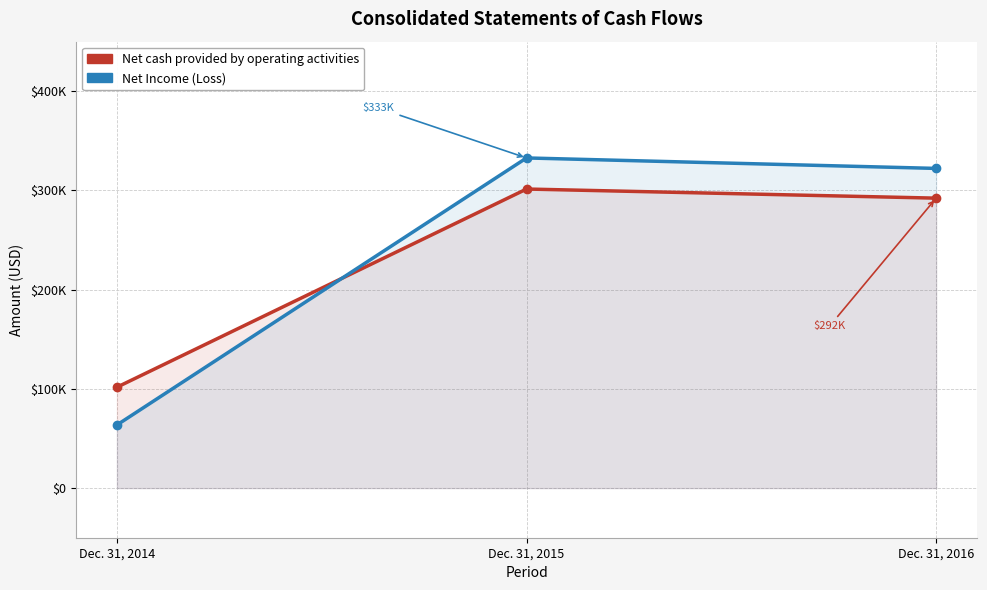

Which category has the lowest value across all series?

Dec. 31, 2014